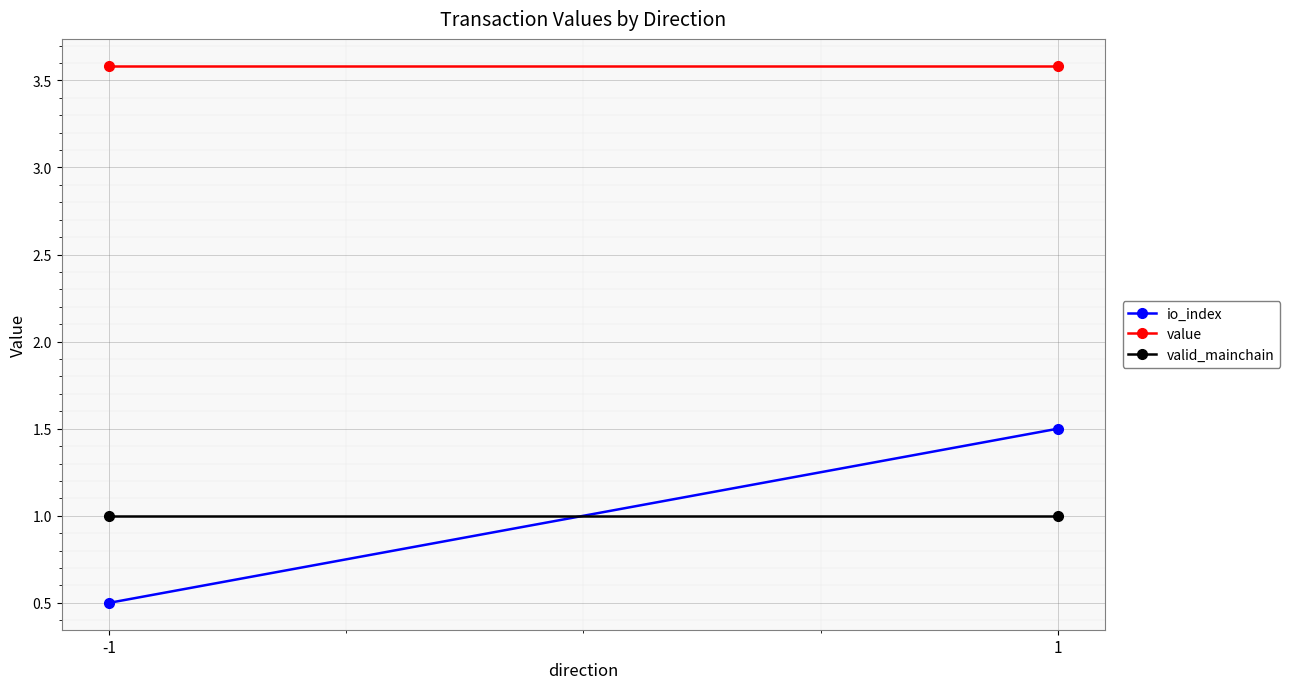

List the labels in order of value value, smallest first.

-1, 1